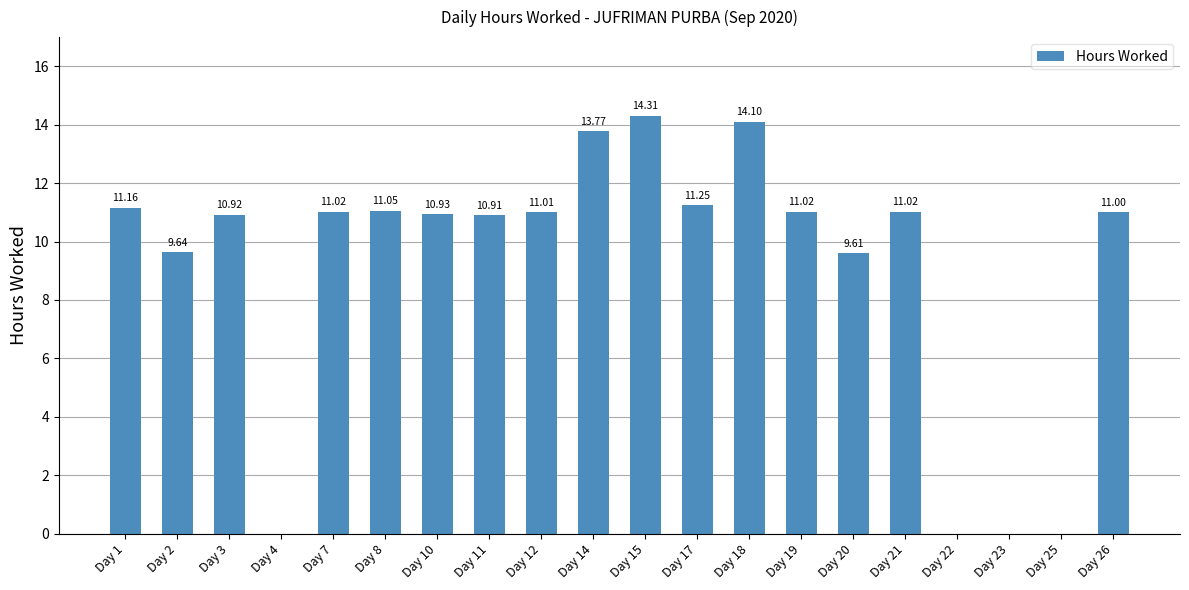

Which label corresponds to the largest value in the chart?

Day 15